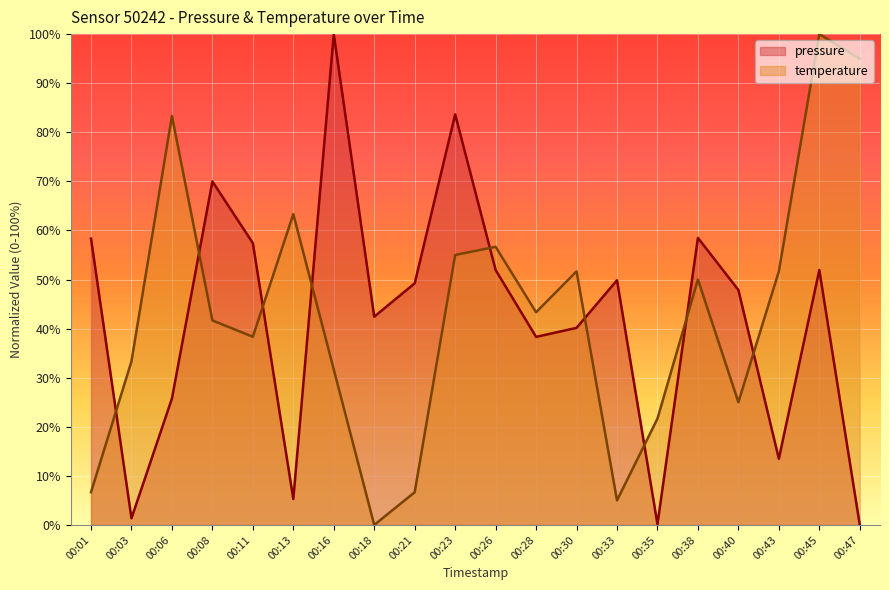

True or false: temperature and pressure cross at least once.

True